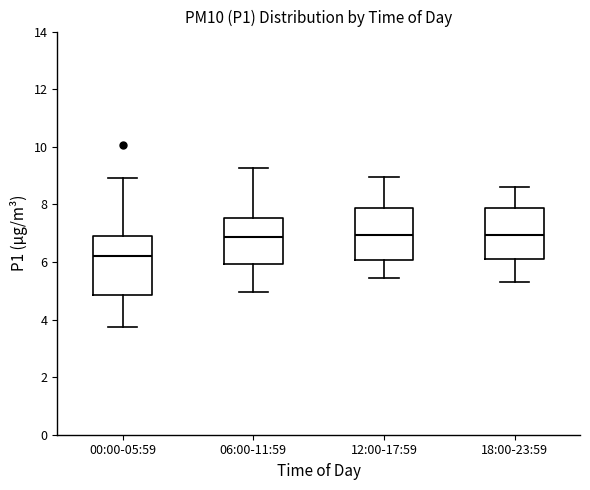

Reading left to right, read every box against the y-axis: the position of its median line, the range the box covers, and the ends of its whiskers. The values are not printed on the chart, so give them approximately, as read against the axis.

00:00-05:59: median 6.2, box 4.8 to 6.8, whiskers 3.8 to 9.0
06:00-11:59: median 6.8, box 6.0 to 7.6, whiskers 5.0 to 9.2
12:00-17:59: median 7.0, box 6.0 to 7.8, whiskers 5.4 to 9.0
18:00-23:59: median 7.0, box 6.0 to 7.8, whiskers 5.4 to 8.6